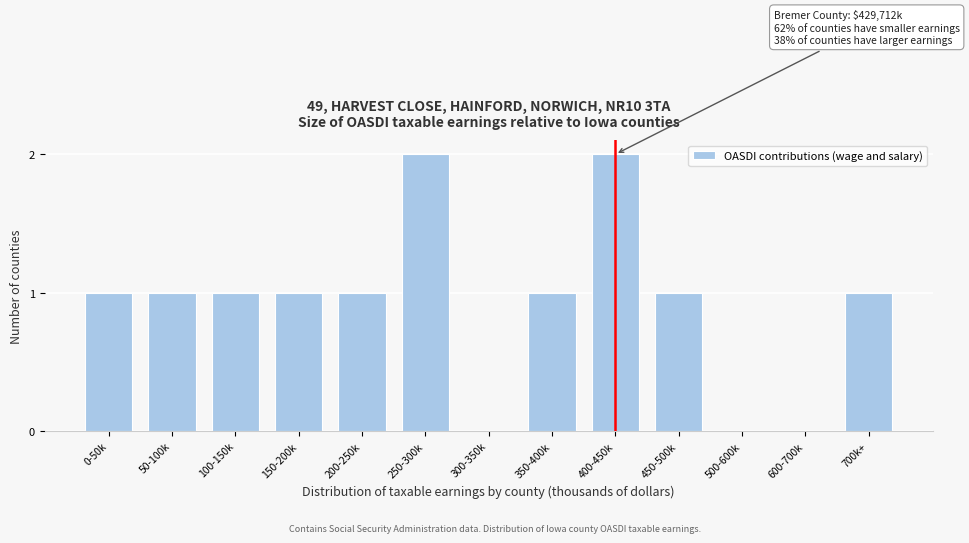

Reading left to right, list all the values displayed in this chart.

0-50k=1	50-100k=1	100-150k=1	150-200k=1	200-250k=1	250-300k=2	300-350k=0	350-400k=1	400-450k=2	450-500k=1	500-600k=0	600-700k=0	700k+=1